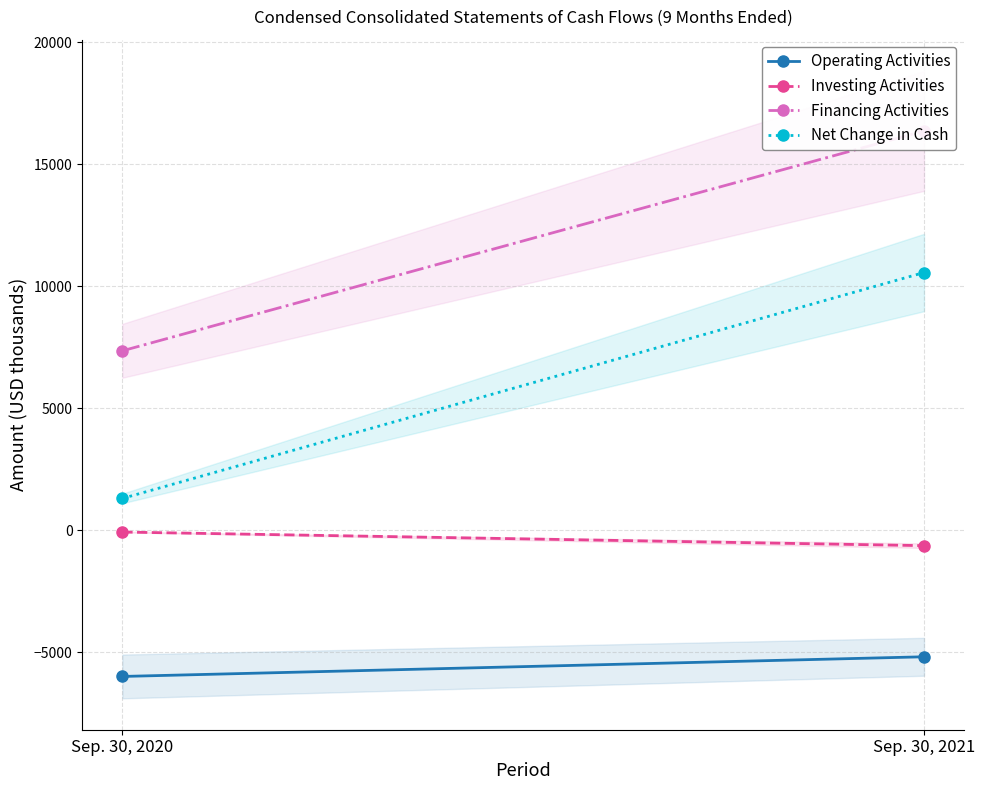

What is the total value across all series at Sep. 30, 2020?

2620